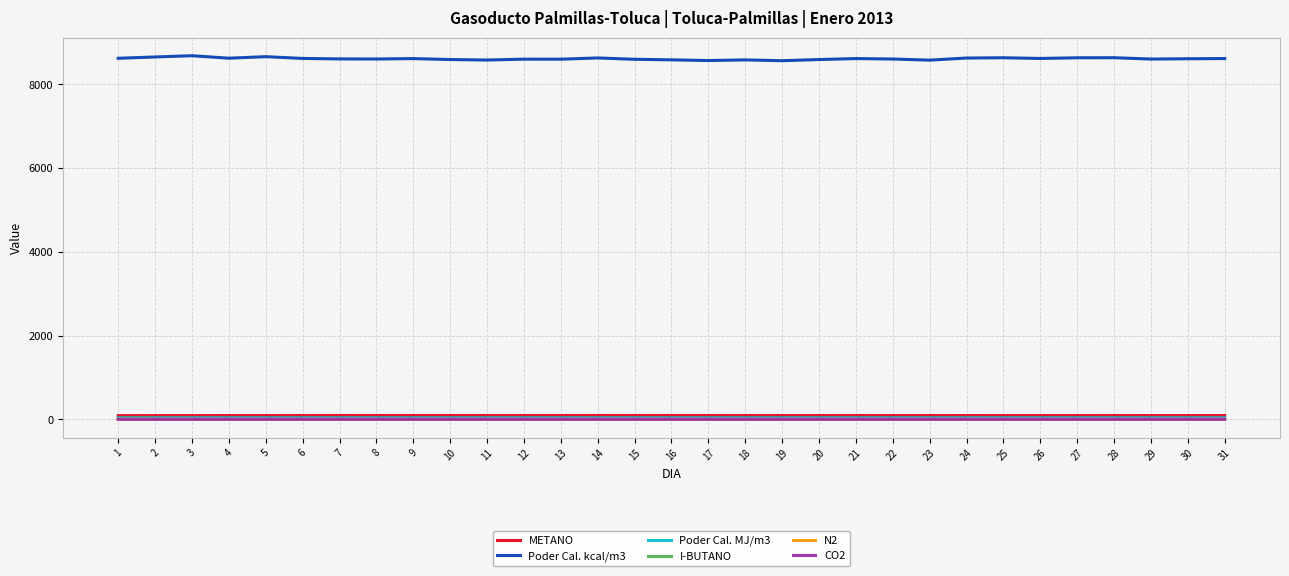

True or false: N2 and Poder Cal. kcal/m3 intersect in this chart.

False